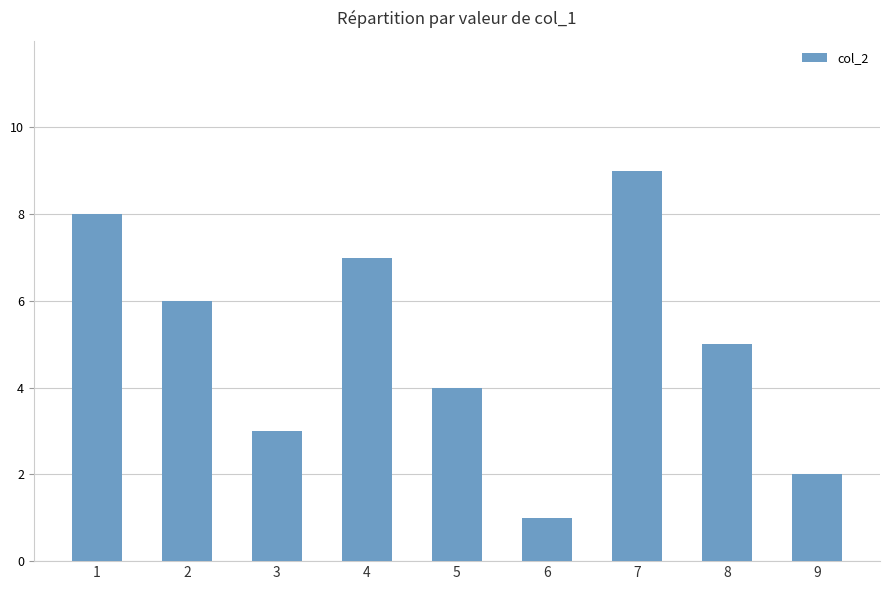

What is the difference between the second highest and second lowest values?

6